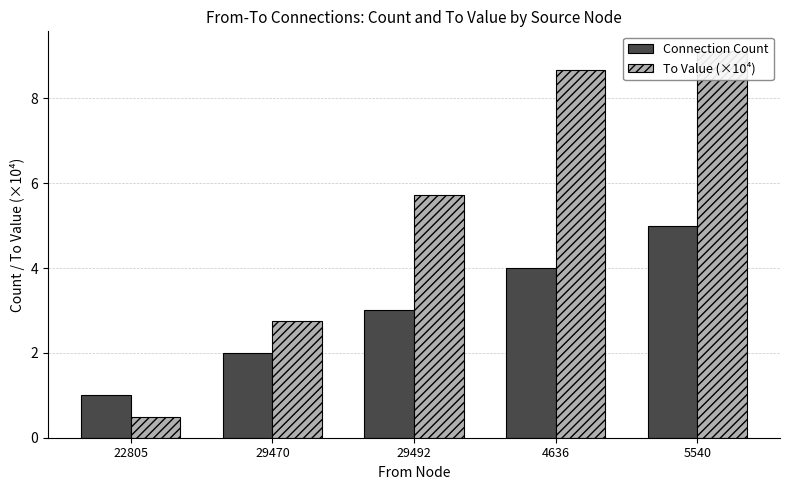

What is the sum of all Connection Count values?

15.0